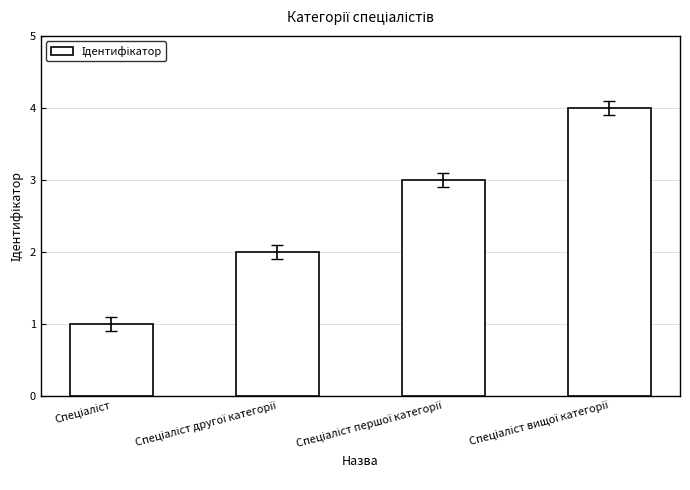

What is the maximum value shown in the chart?

4